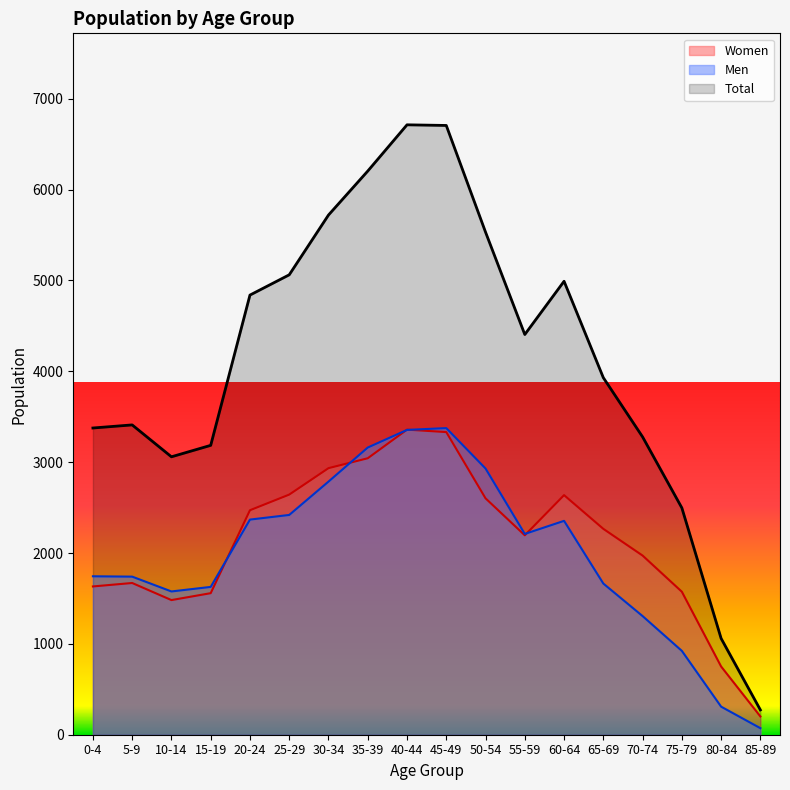

List the labels in order of Women value, smallest first.

85-89, 80-84, 10-14, 15-19, 75-79, 0-4, 5-9, 70-74, 55-59, 65-69, 20-24, 50-54, 60-64, 25-29, 30-34, 35-39, 45-49, 40-44